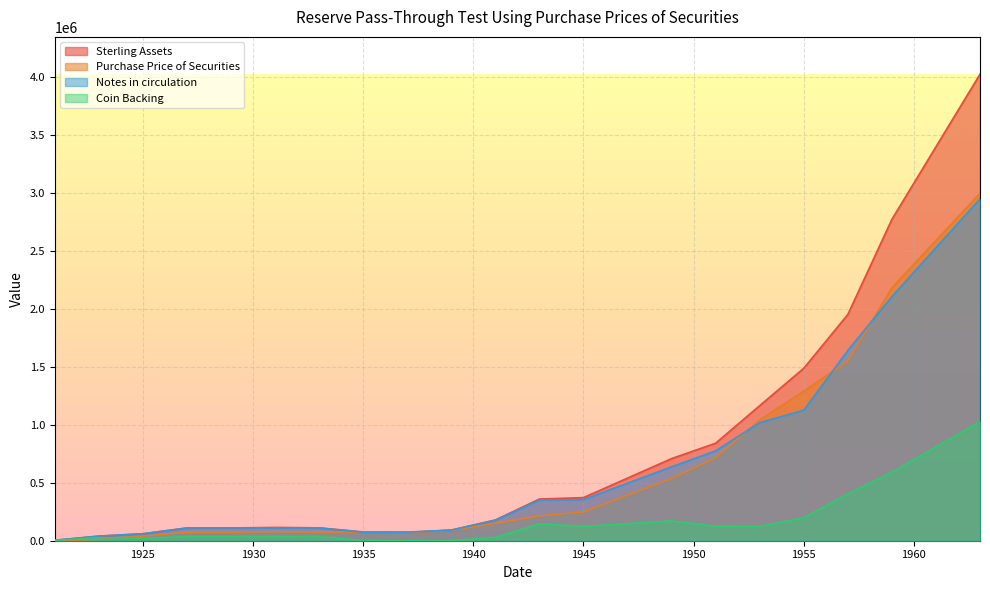

What is the average value of the Coin Backing series?

156704.7